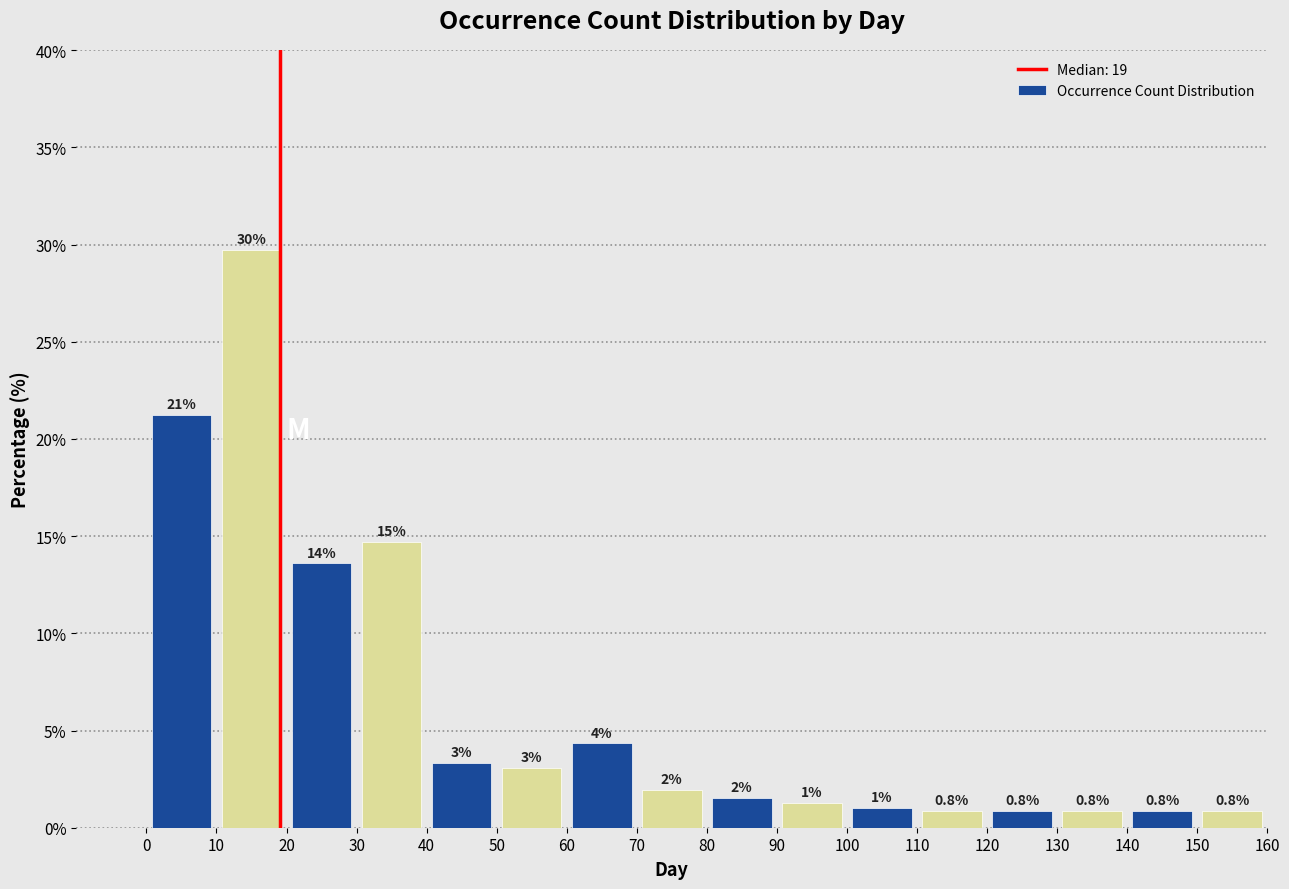

Which range on the x-axis has the tallest bar?

10 to 20